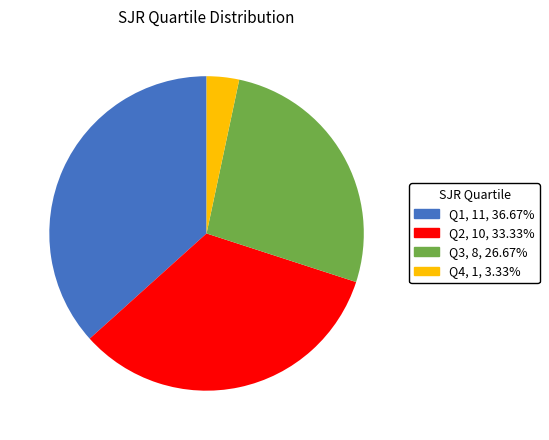

Which category has the smallest portion of the pie?

Q4